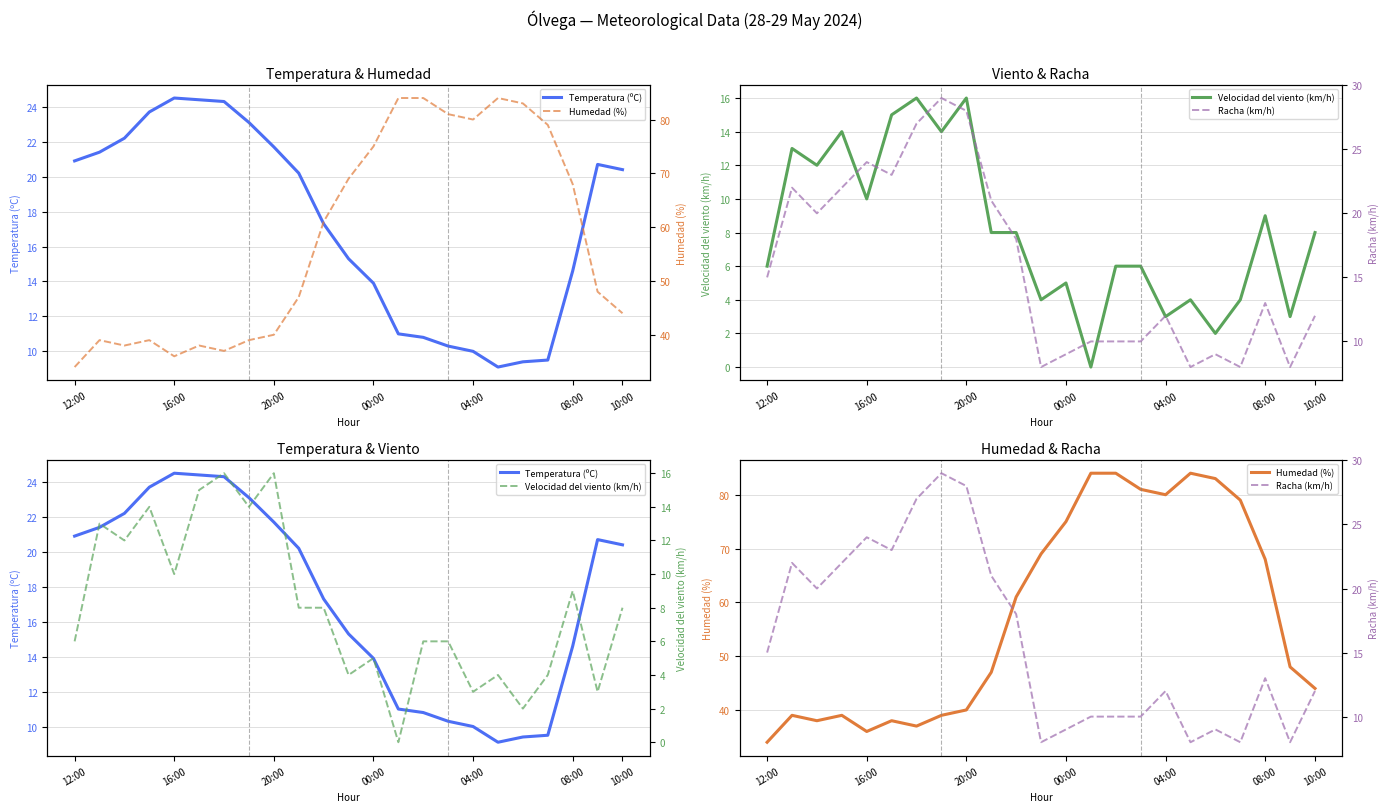

The value of Temperatura (ºC) at 21 is 20.7. True or false?

True